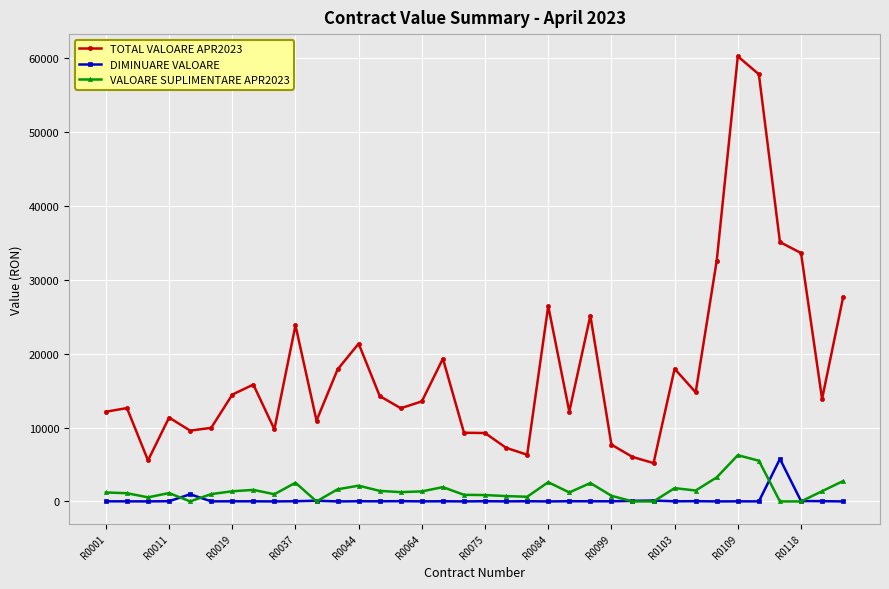

What is the value of the TOTAL VALOARE APR2023 point at the 1st from the left?

12132.9